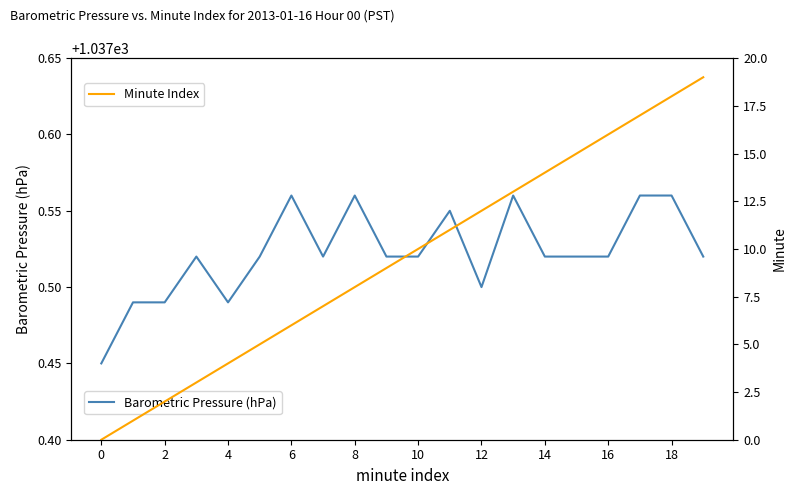

Is it true that Barometric Pressure (hPa) equals 1352.1 at 4?

False